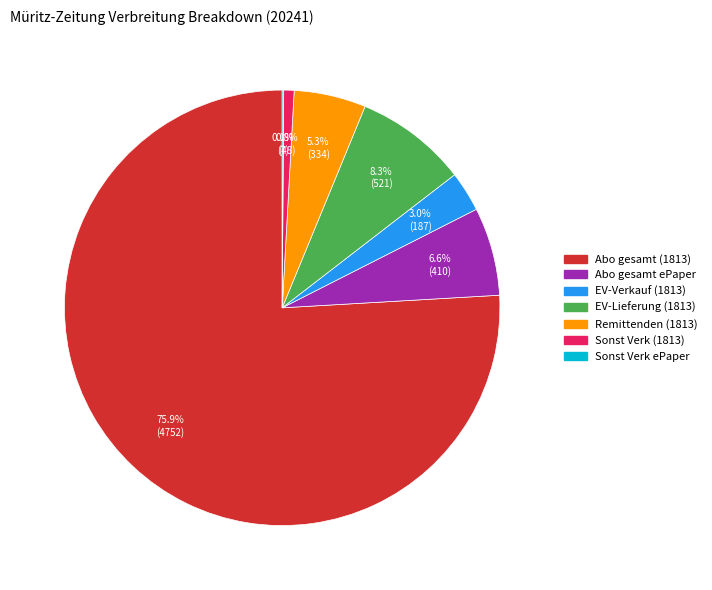

Which category has the biggest portion of the pie?

Abo gesamt (1813)